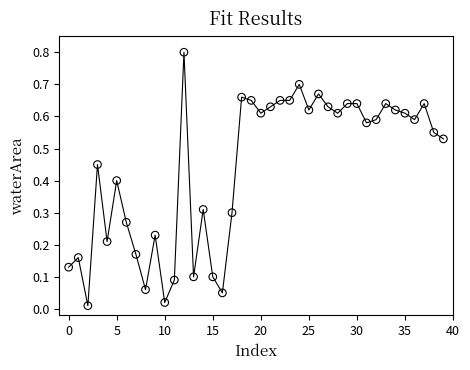

What is the range of Y values (max minus min)?

0.8